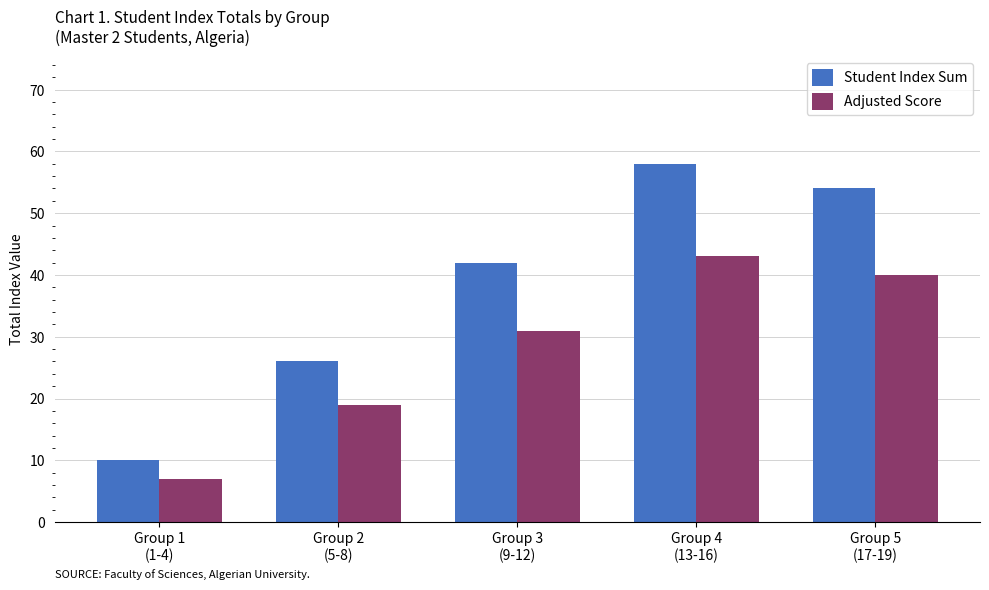

What is the difference between the highest and lowest values at Group 2
(5-8)?

7